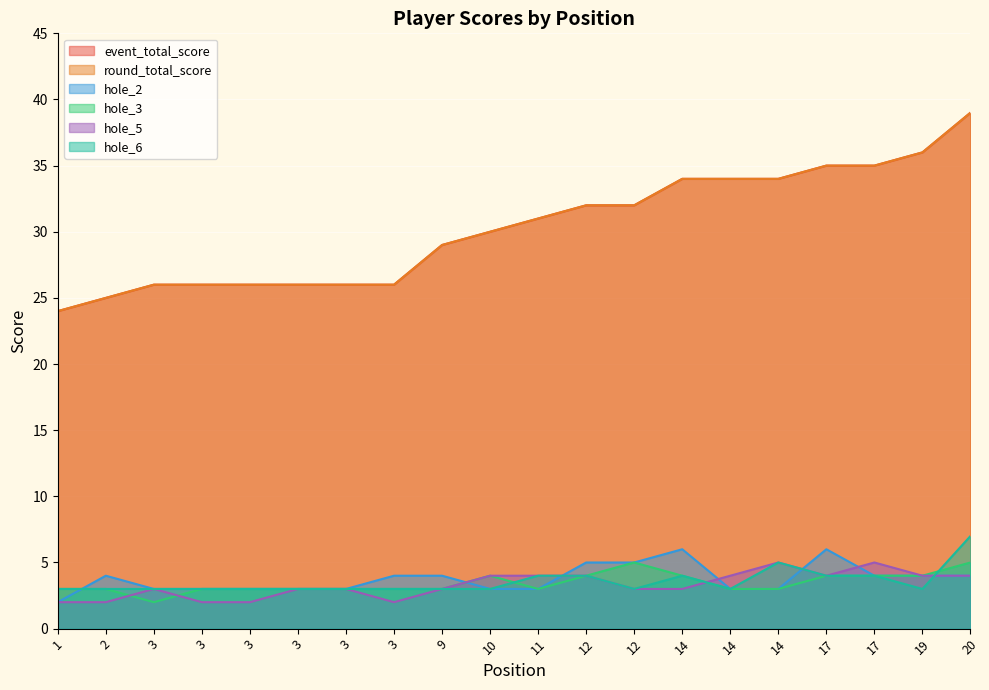

How many data points does each series have?

20